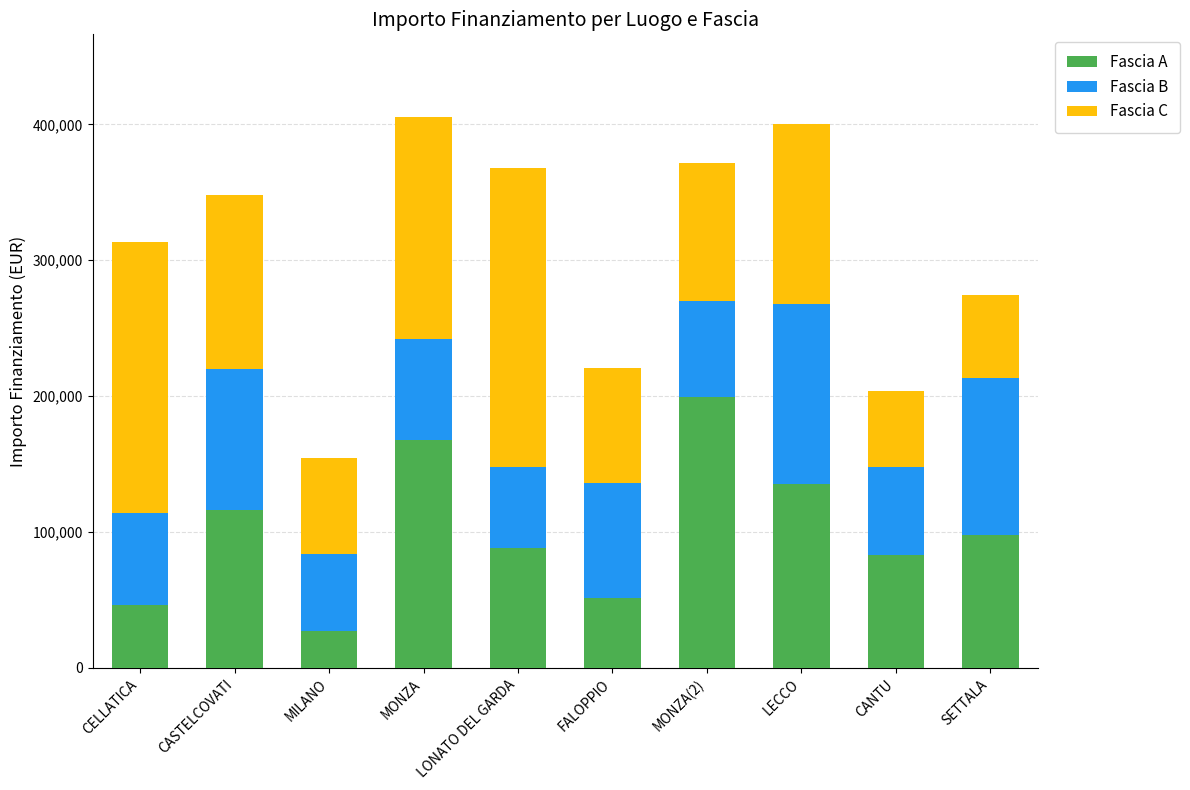

Which category has the highest value in the Fascia A series?

MONZA(2)